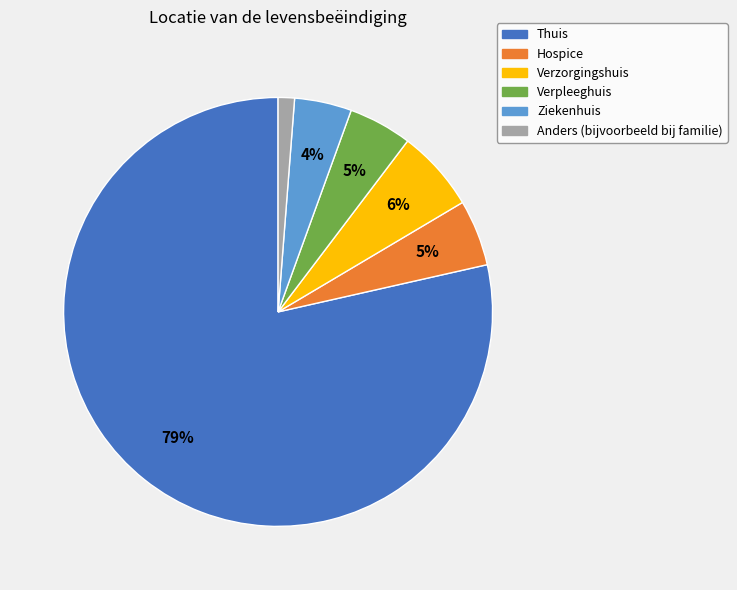

Count the number of slices in the pie.

6